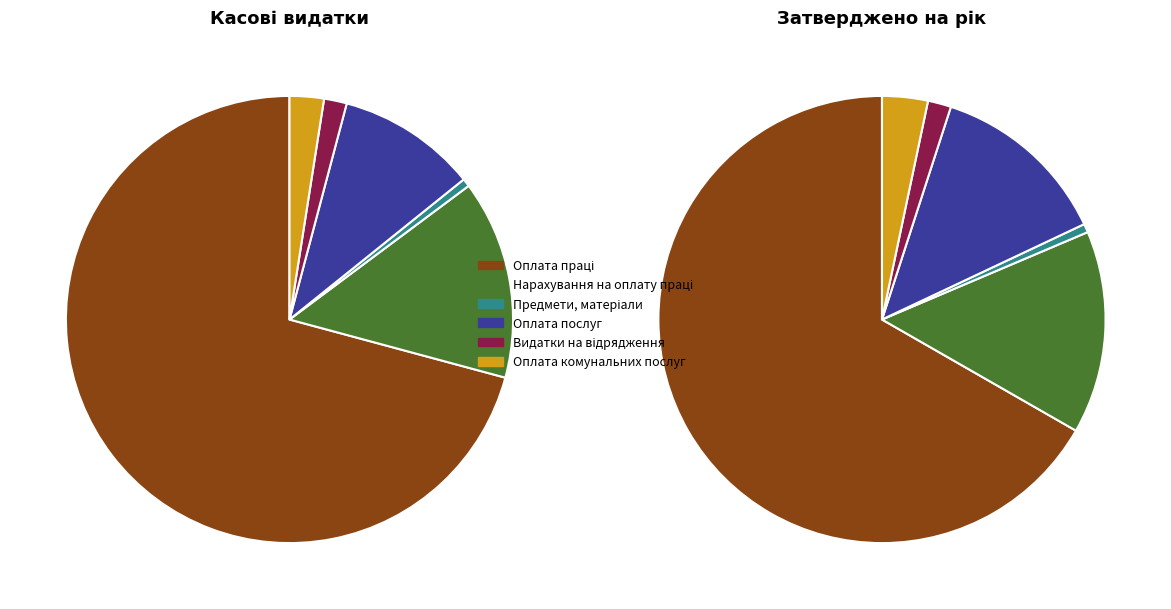

To the nearest percent, what portion does Предмети, матеріали, обладнання represent?

1%